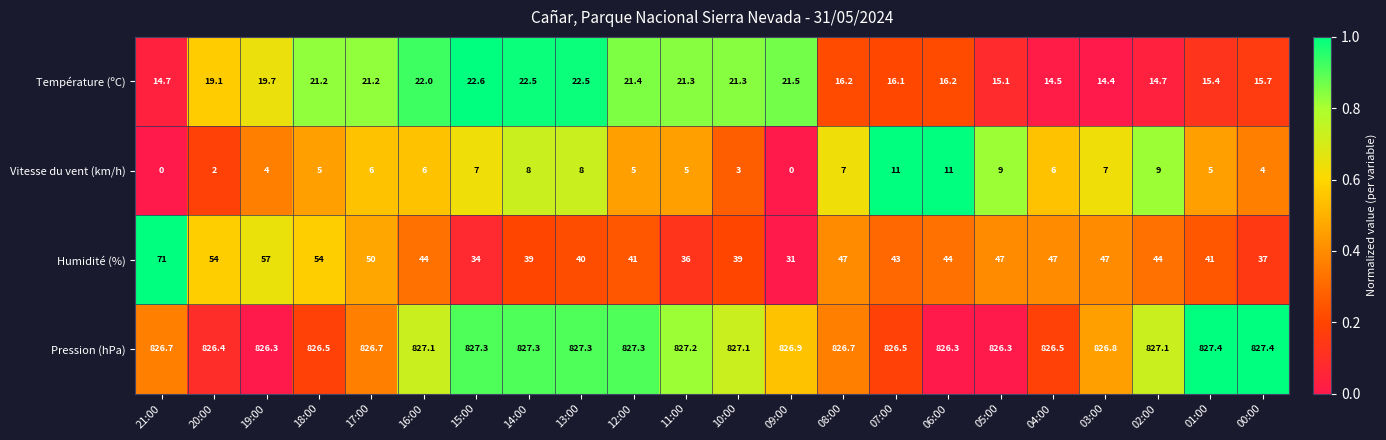

What is the difference between the second highest and second lowest values in the Pression (hPa) series?

1.1